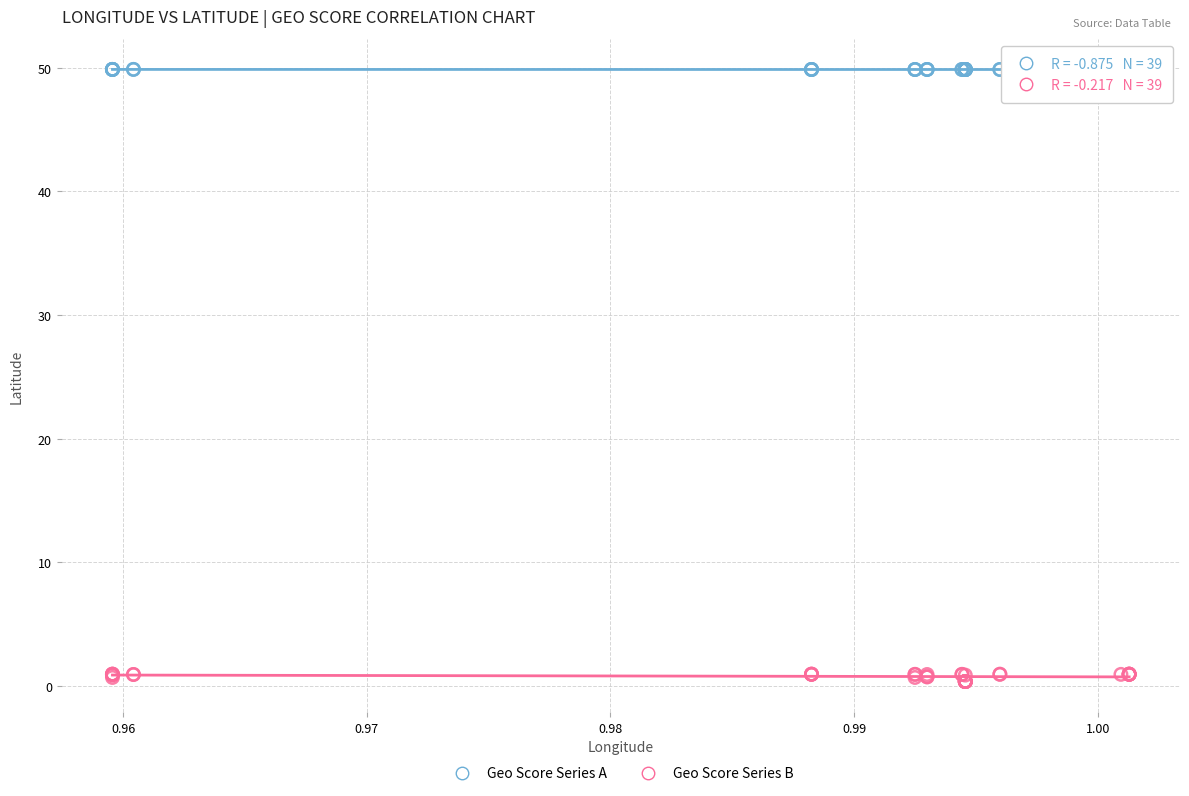

Which series has the widest spread of Y values?

Geo Score Series B